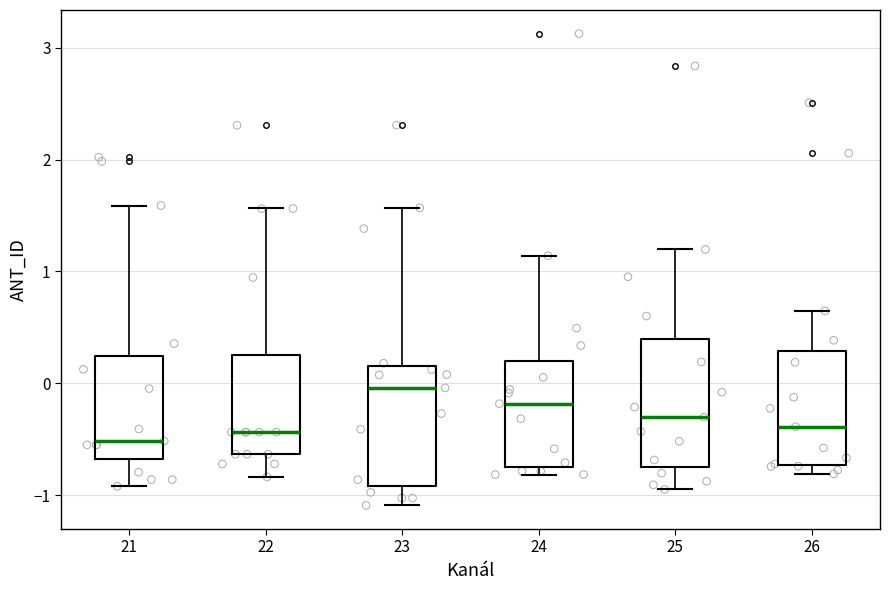

Reading left to right, read every box against the y-axis: the position of its median line, the range the box covers, and the ends of its whiskers. The values are not printed on the chart, so give them approximately, as read against the axis.

21: median -0.5, box -0.7 to 0.2, whiskers -0.9 to 1.6
22: median -0.4, box -0.6 to 0.3, whiskers -0.8 to 1.6
23: median 0.0, box -0.9 to 0.2, whiskers -1.1 to 1.6
24: median -0.2, box -0.7 to 0.2, whiskers -0.8 to 1.1
25: median -0.3, box -0.7 to 0.4, whiskers -1.0 to 1.2
26: median -0.4, box -0.7 to 0.3, whiskers -0.8 to 0.6